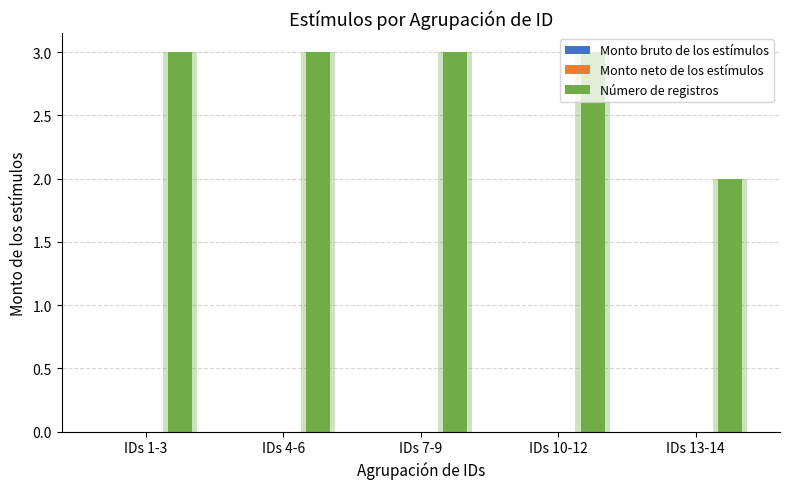

What is the maximum value shown in the chart?

3